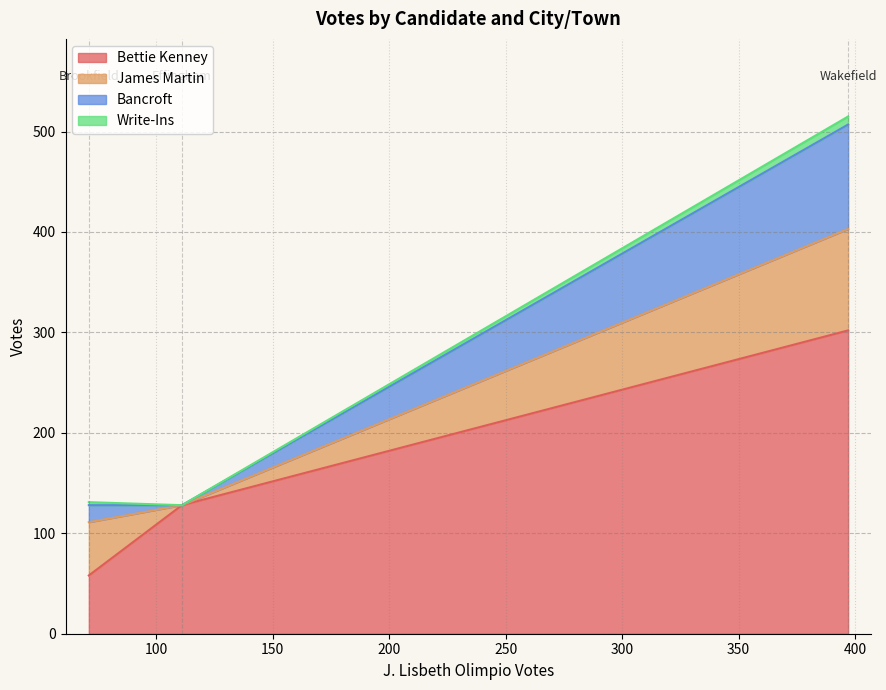

What is the maximum value for Bettie Kenney?

302